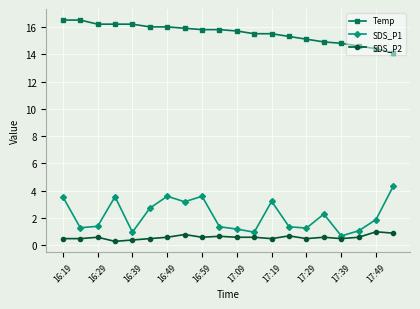

True or false: SDS_P2 has more than 2 points higher than both neighbors.

True